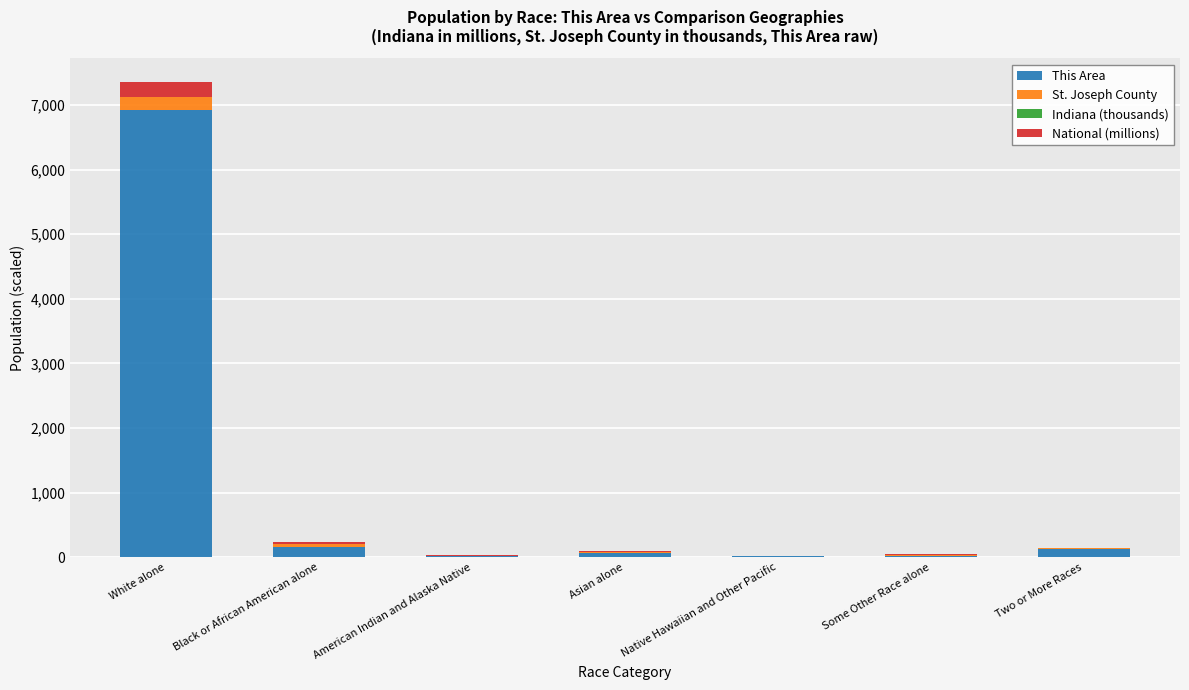

What is the average value of the This Area series?

1048.6